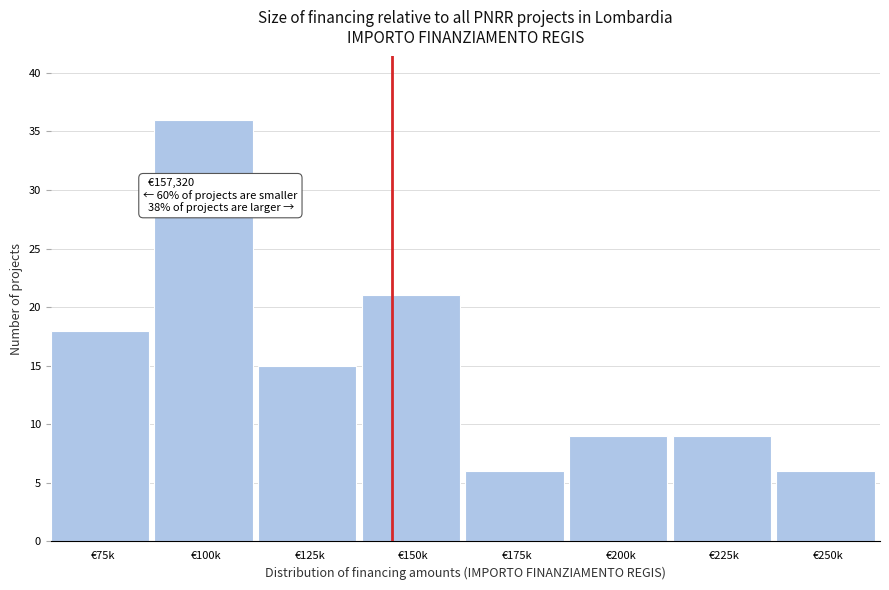

Reading left to right, what are all the values shown in this chart?

18	36	15	21	6	9	9	6